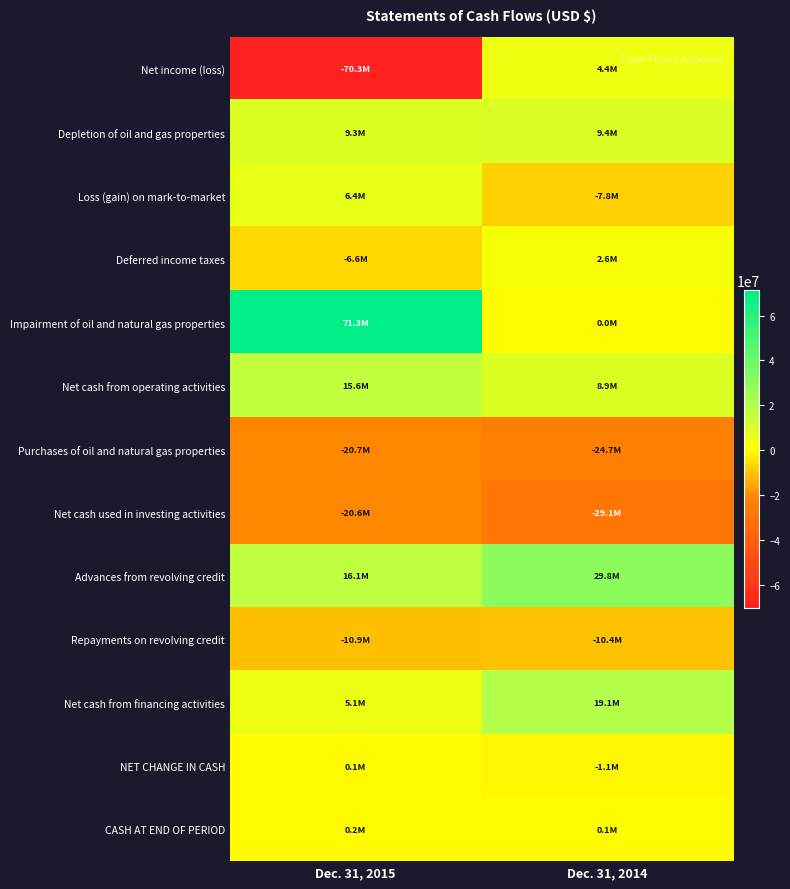

At Dec. 31, 2014, list the series in order from largest to smallest.

Advances from revolving credit, Net cash from financing activities, Depletion of oil and gas properties, Net cash from operating activities, Net income (loss), Deferred income taxes, CASH AT END OF PERIOD, Impairment of oil and natural gas properties, NET CHANGE IN CASH, Loss (gain) on mark-to-market, Repayments on revolving credit, Purchases of oil and natural gas properties, Net cash used in investing activities